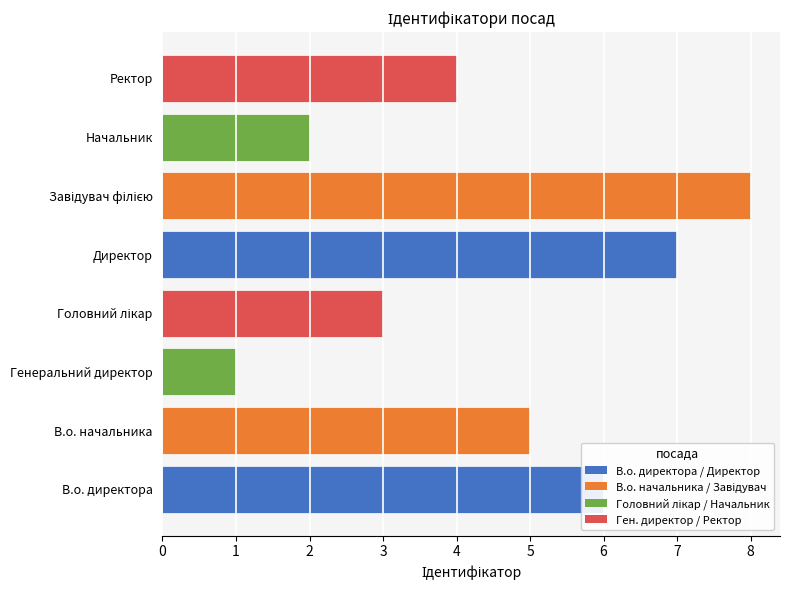

The chart shows a value of 1 at Генеральний директор. True or false?

True